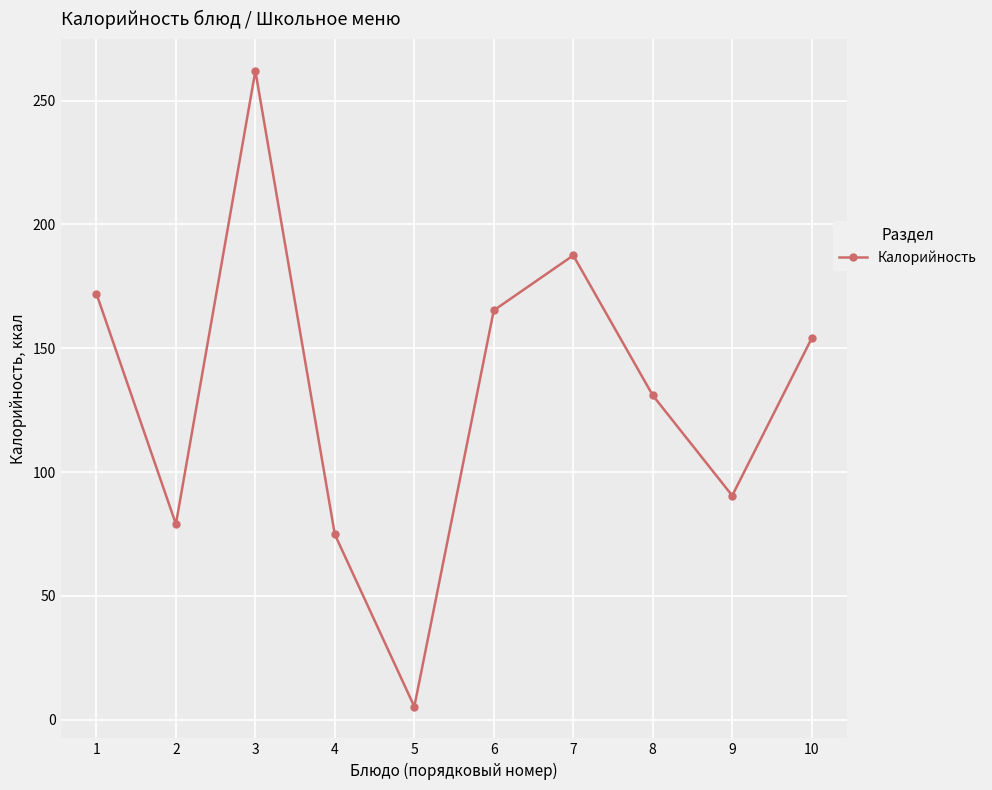

Rank the categories by value from highest to lowest.

3, 7, 1, 6, 10, 8, 9, 2, 4, 5